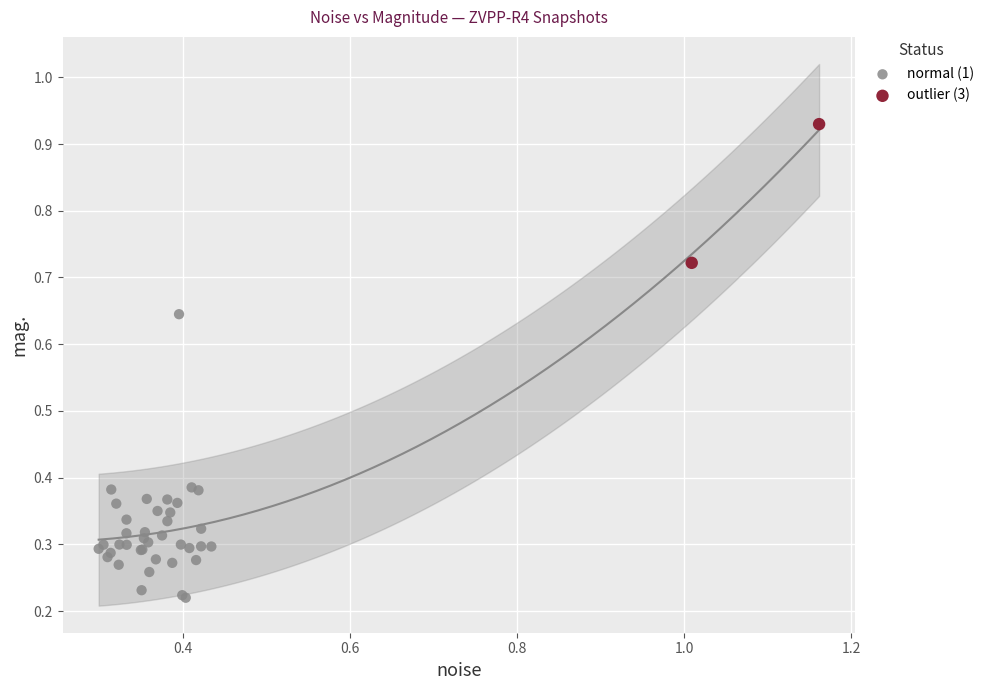

What are all the series names shown in the legend?

normal (1), outlier (3)